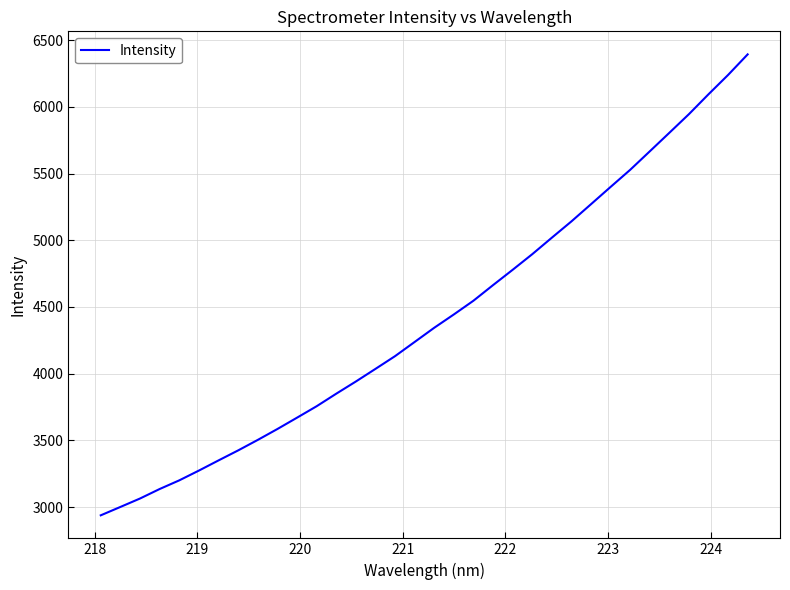

What is the average value?

4419.6